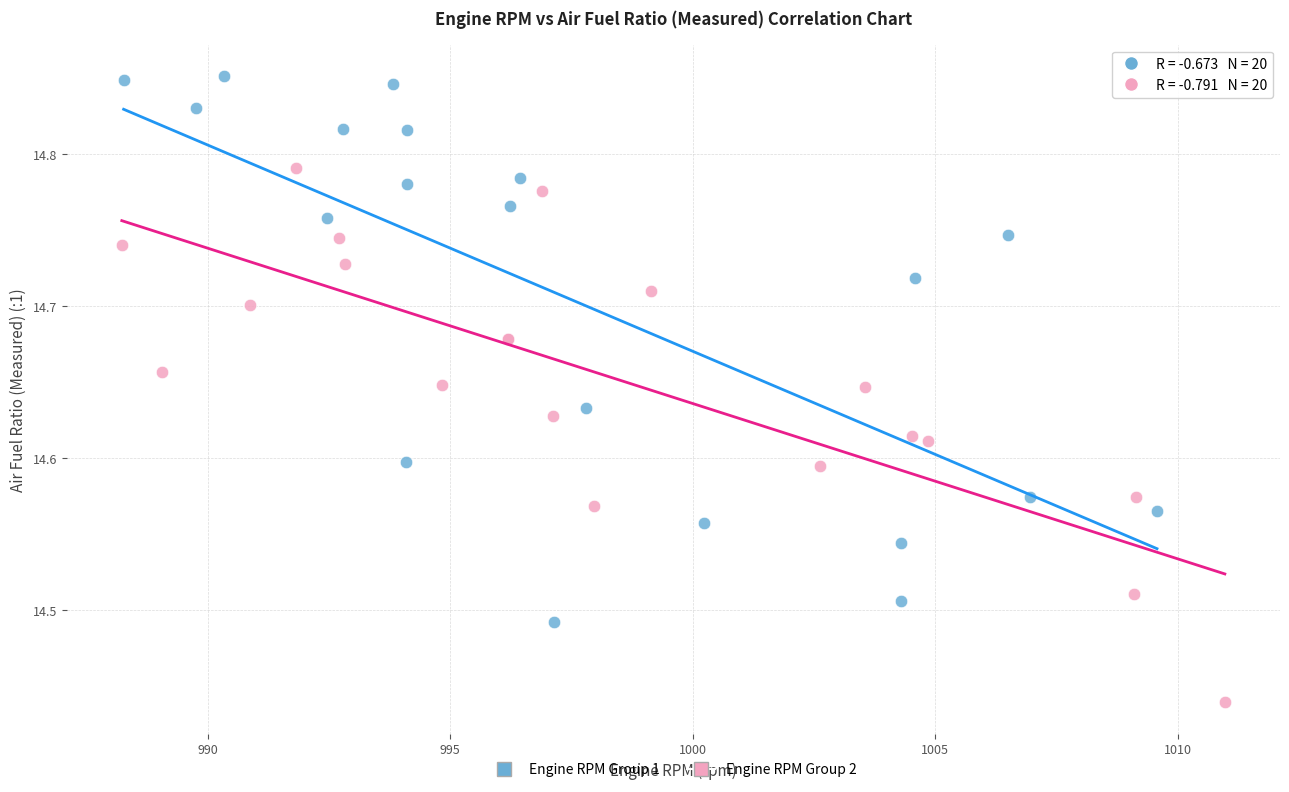

Which series reaches the minimum Y coordinate?

Engine RPM Group 2